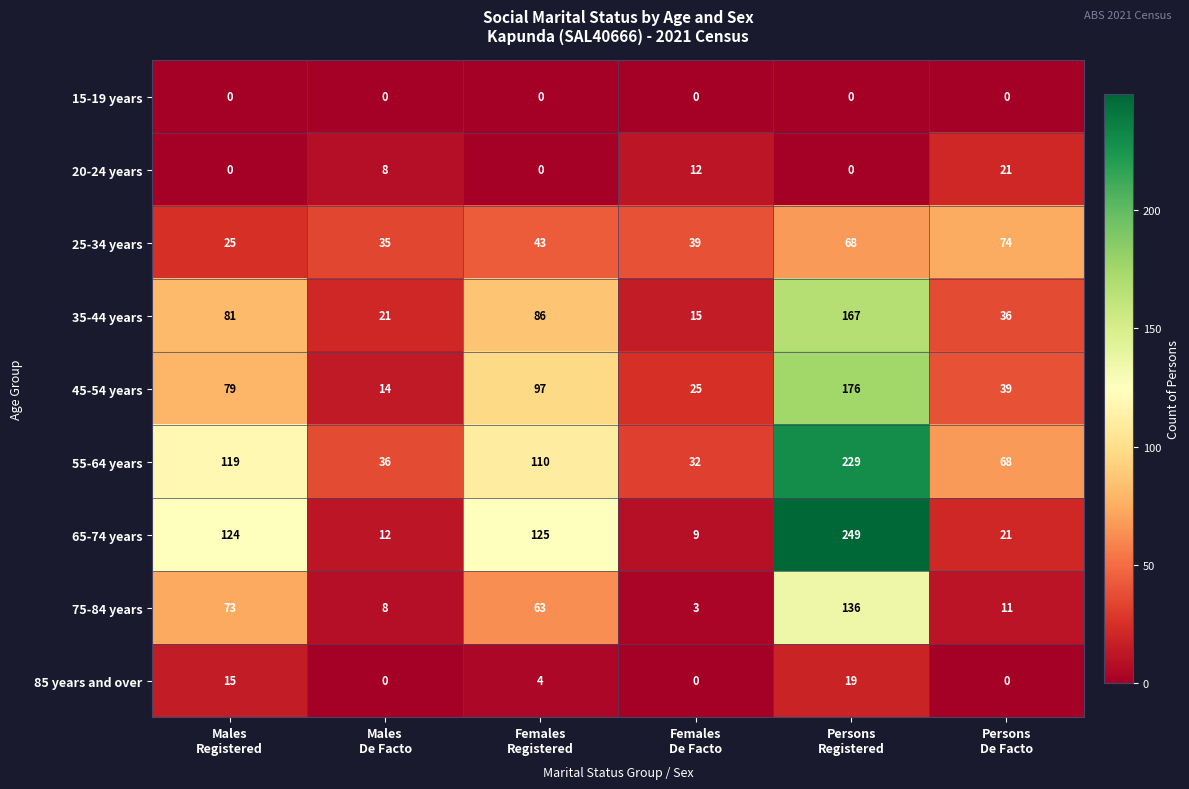

What is the difference between the maximum and minimum values in the 85 years and over series?

19